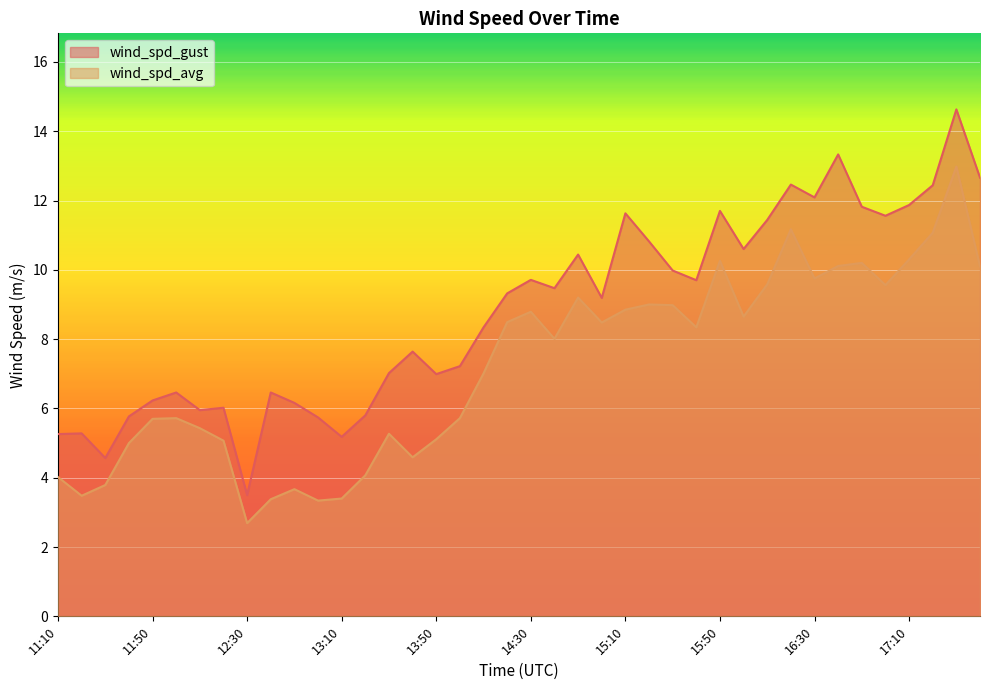

True or false: wind_spd_gust and wind_spd_avg cross at least once.

False